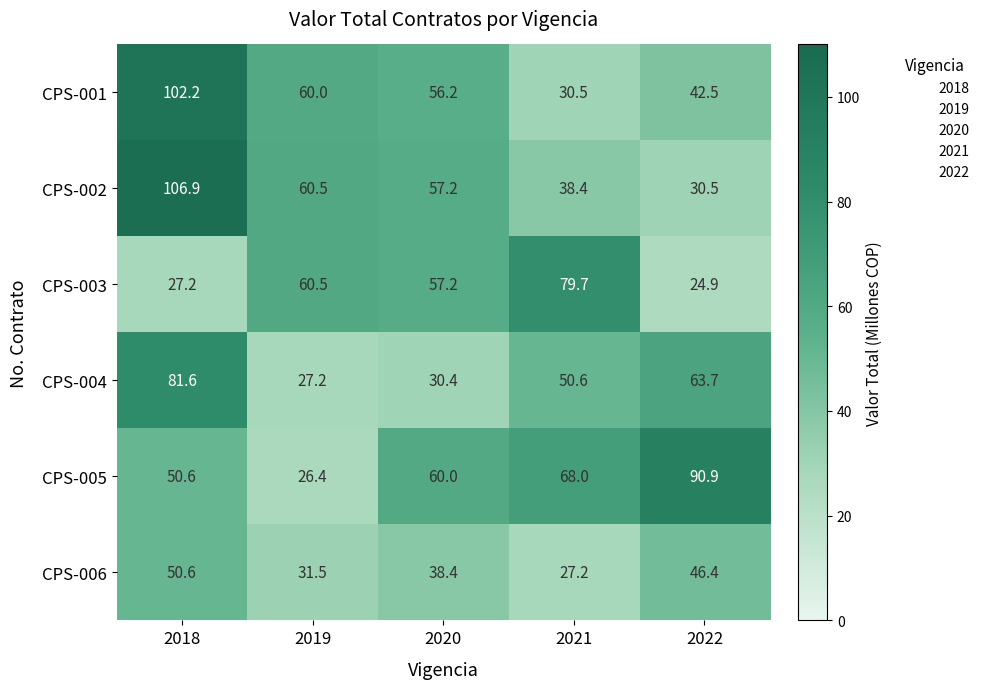

At how many categories does at least one series exceed 30?

5